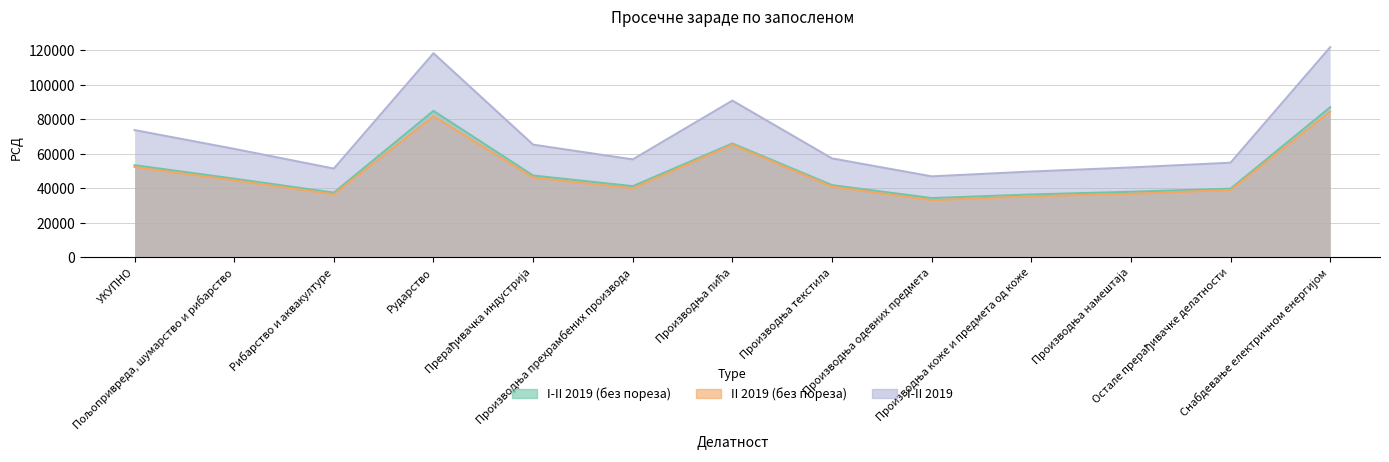

The value of II 2019 (без пореза) at Производња коже и предмета од коже is 35442. True or false?

True